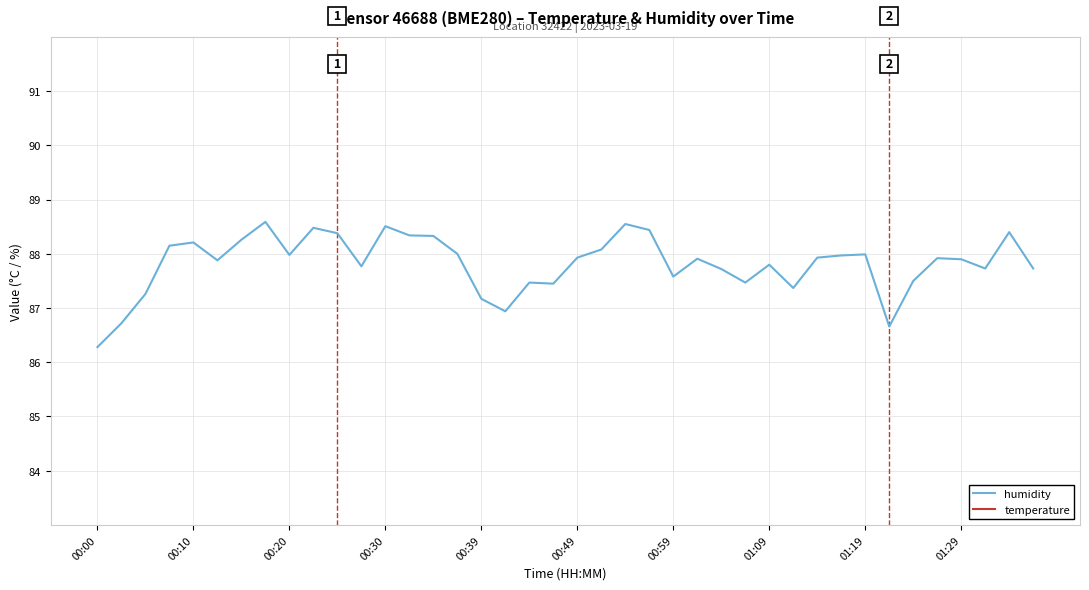

Which series has the widest spread of values?

humidity